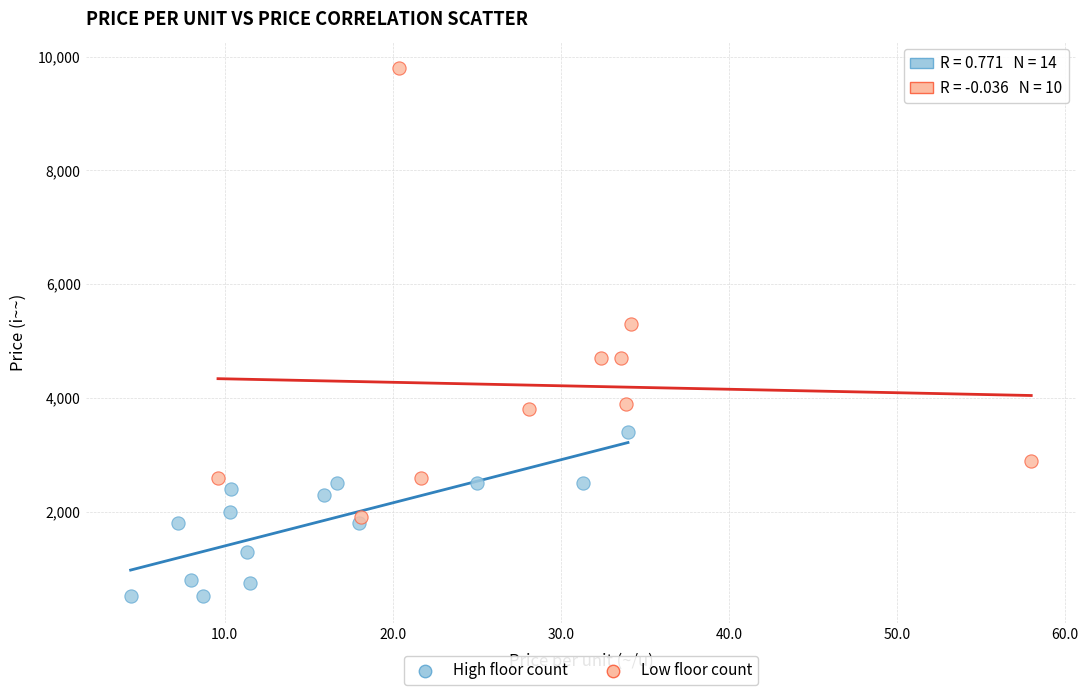

Which series reaches the maximum Y coordinate?

Low floor count